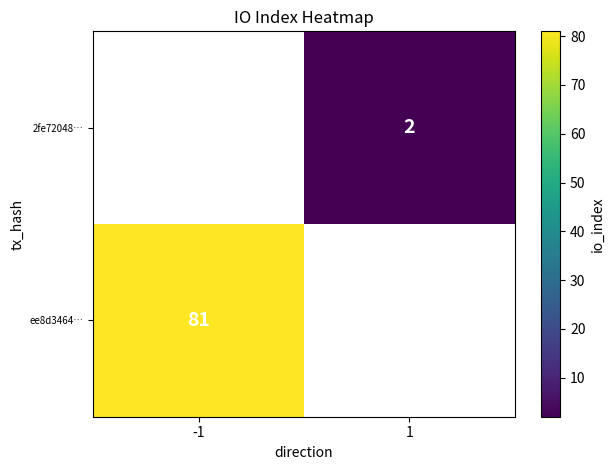

The 2fe72048… series shows 2 at 1. True or false?

True